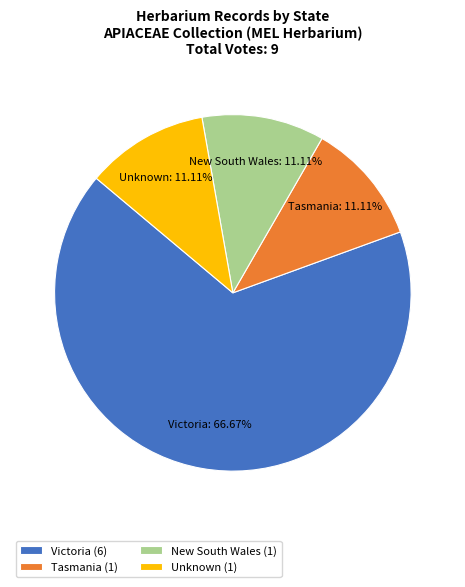

Which slice is the largest?

Victoria (6)